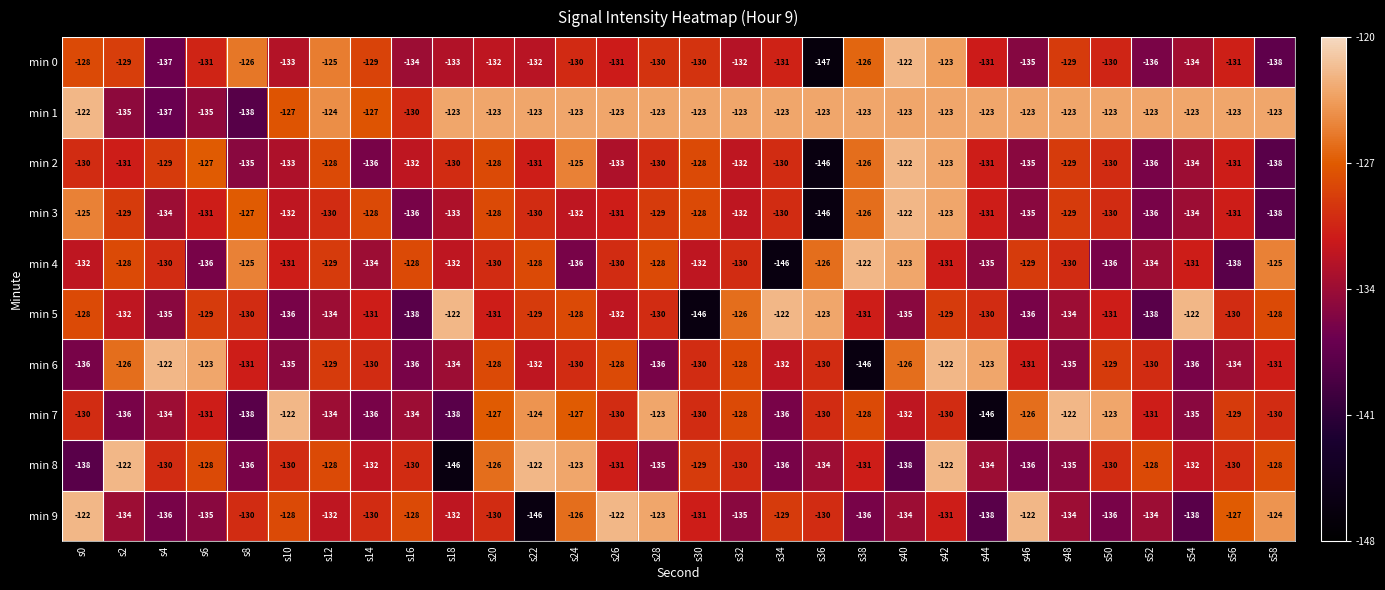

Between s8 and s32, which series saw the biggest shift?

min 1